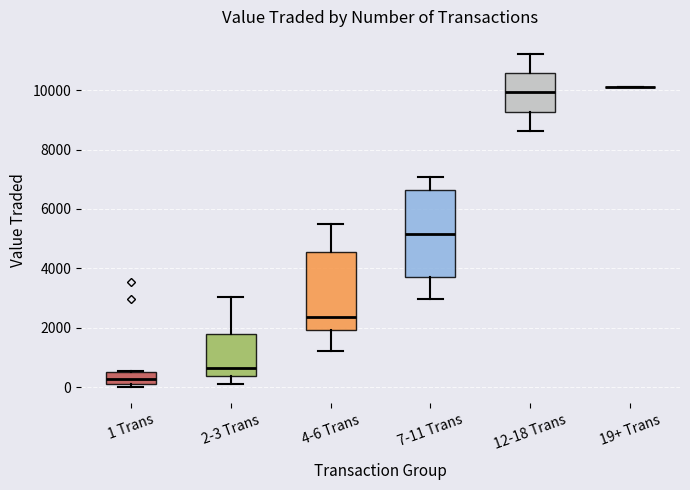

Reading left to right, read every box against the y-axis: the position of its median line, the range the box covers, and the ends of its whiskers. The values are not printed on the chart, so give them approximately, as read against the axis.

1 Trans: median 200 (inside the box), box 200 to 600, whiskers 0 to 600
2-3 Trans: median 600, box 400 to 1800, whiskers 200 to 3000
4-6 Trans: median 2400, box 2000 to 4600, whiskers 1200 to 5400
7-11 Trans: median 5200, box 3800 to 6600, whiskers 3000 to 7000
12-18 Trans: median 10000, box 9200 to 10600, whiskers 8600 to 11200
19+ Trans: box collapsed to a line at 10000, whiskers 10000 to 10000